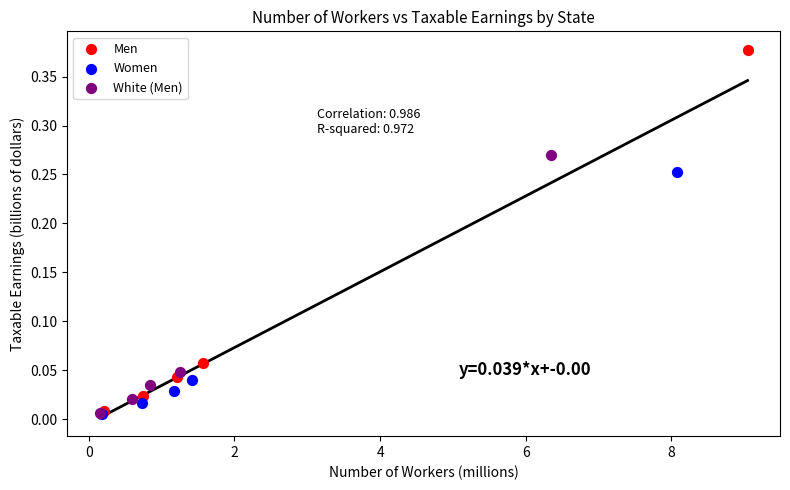

Which series contains the highest Y value?

Men